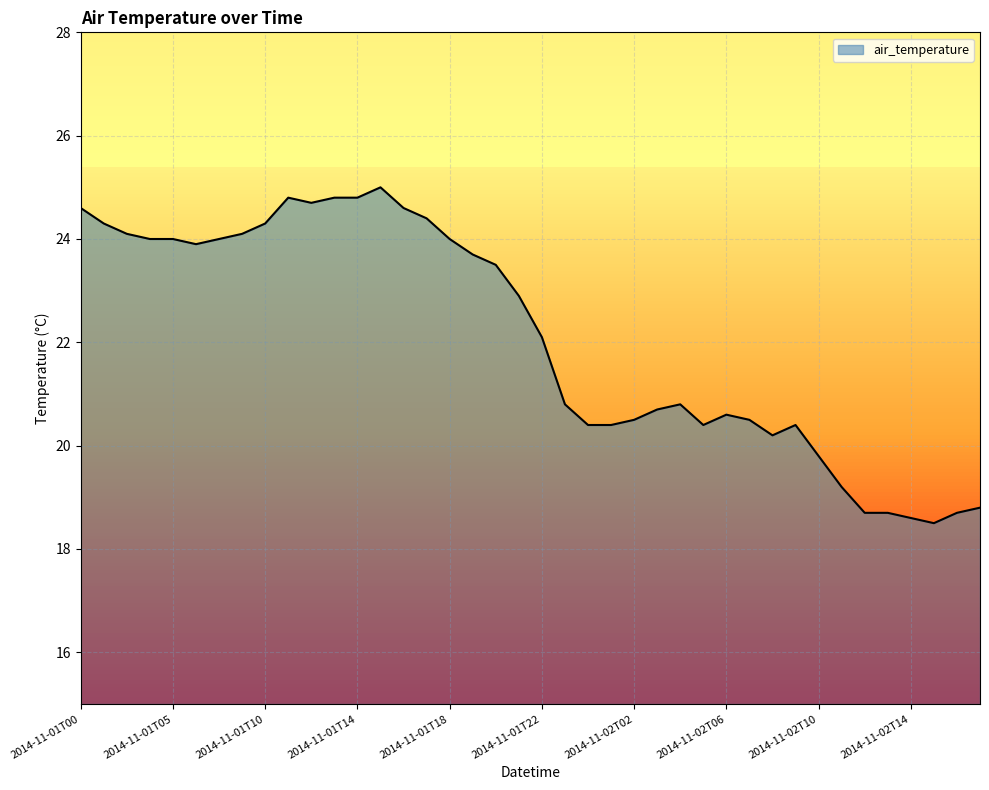

Which label corresponds to the largest value in the chart?

2014-11-01T15